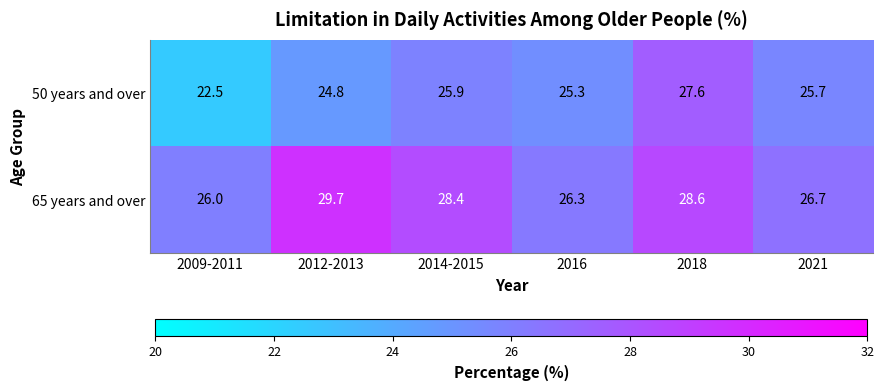

Which series has the largest range (max minus min)?

50 years and over